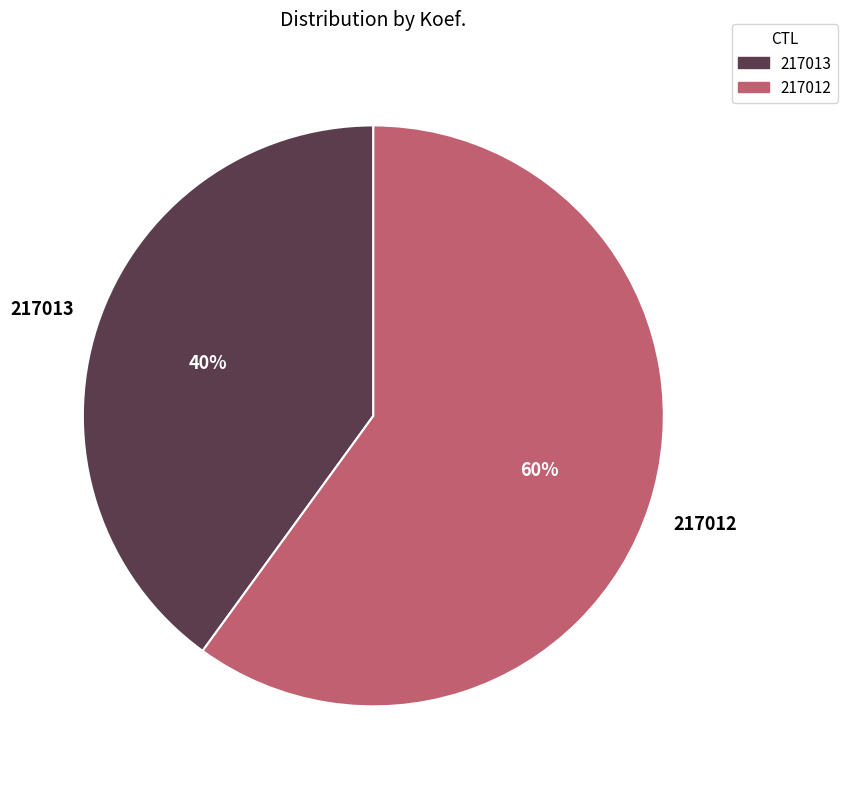

The 217012 slice represents 53% of the pie. True or false?

False